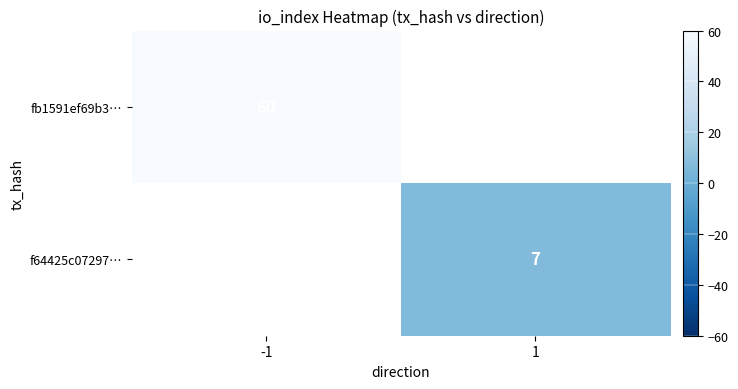

Count the number of data series in this chart.

2